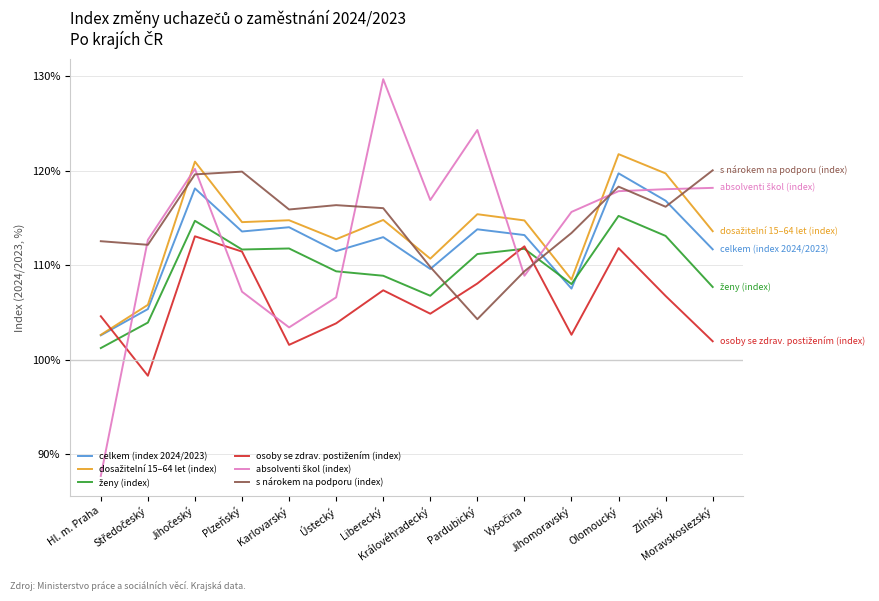

What is the highest value of the s nárokem na podporu (index) series?

120.1